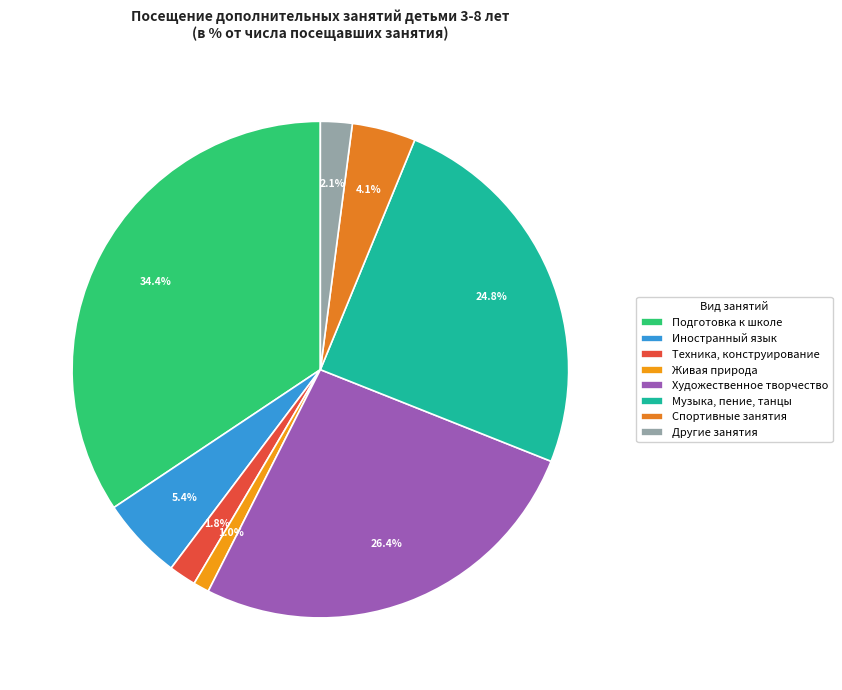

How many slices are in this pie chart?

8